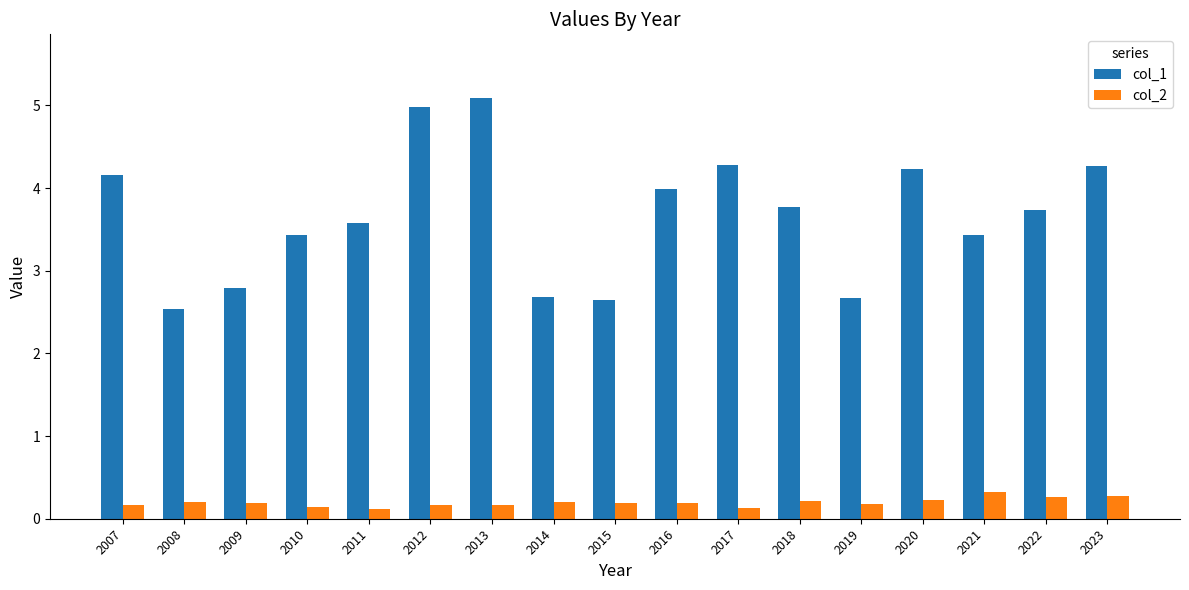

What is the sum of the col_1 values at 2020 and 2011?

7.8